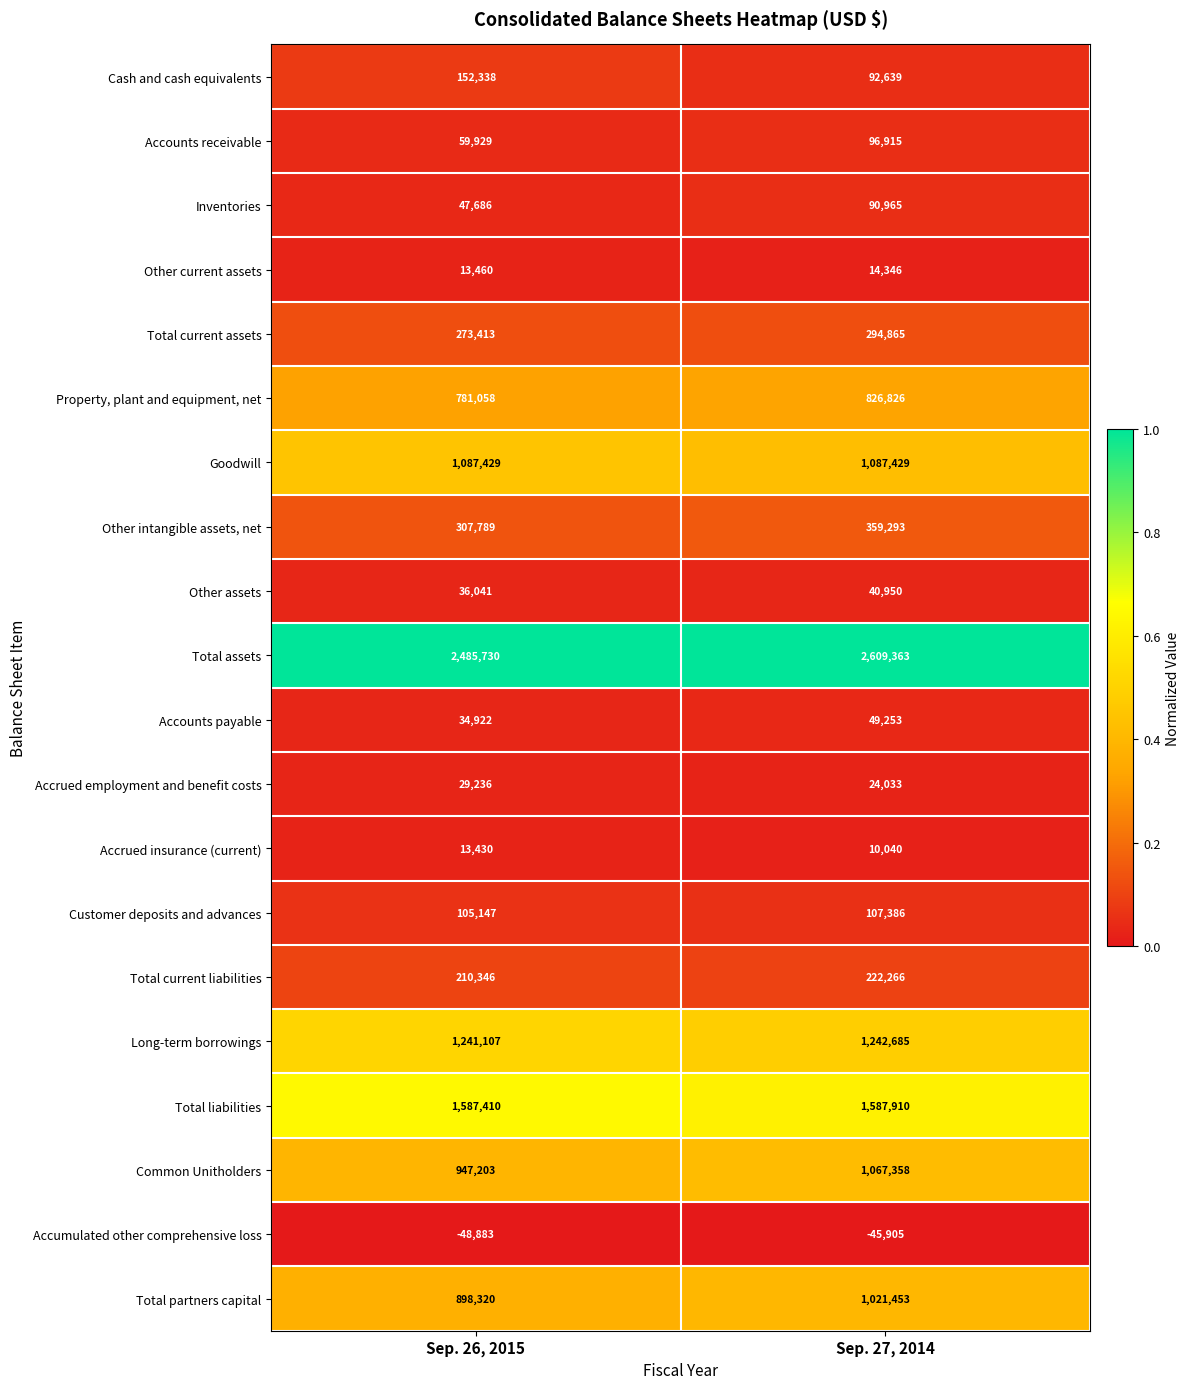

At which label is Total current liabilities closest to 216306?

Sep. 26, 2015